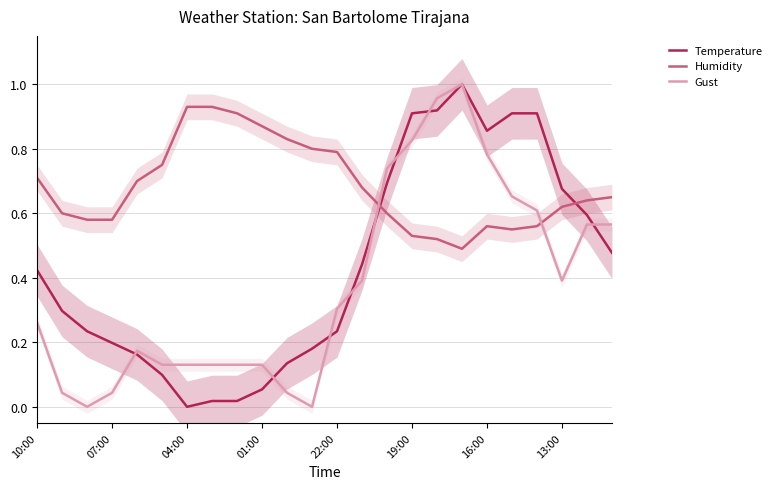

After their last crossing, which series has the higher values: Temperature or Humidity?

Humidity